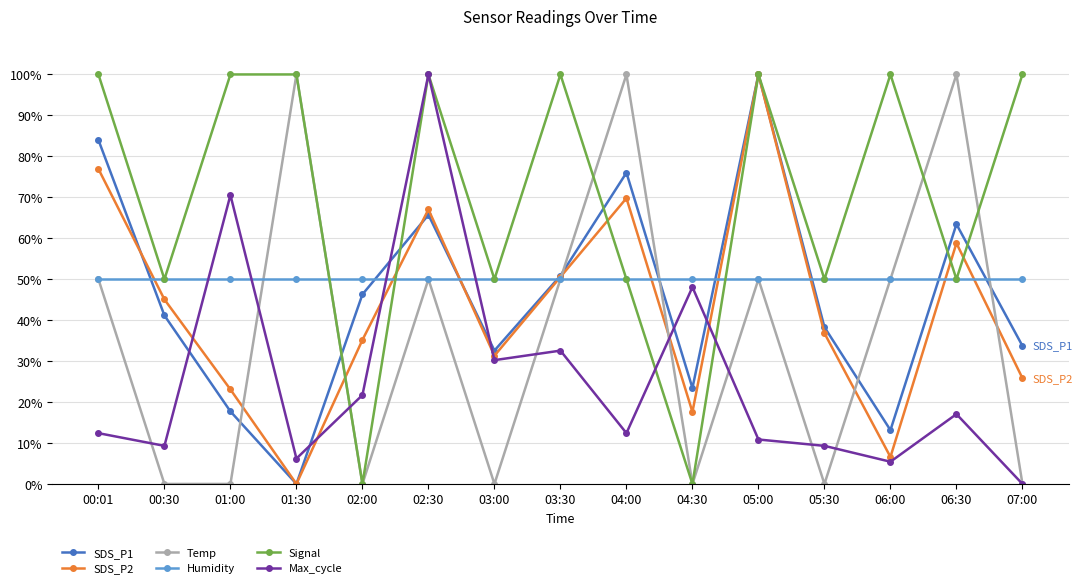

True or false: Max_cycle and Temp cross at least once.

True